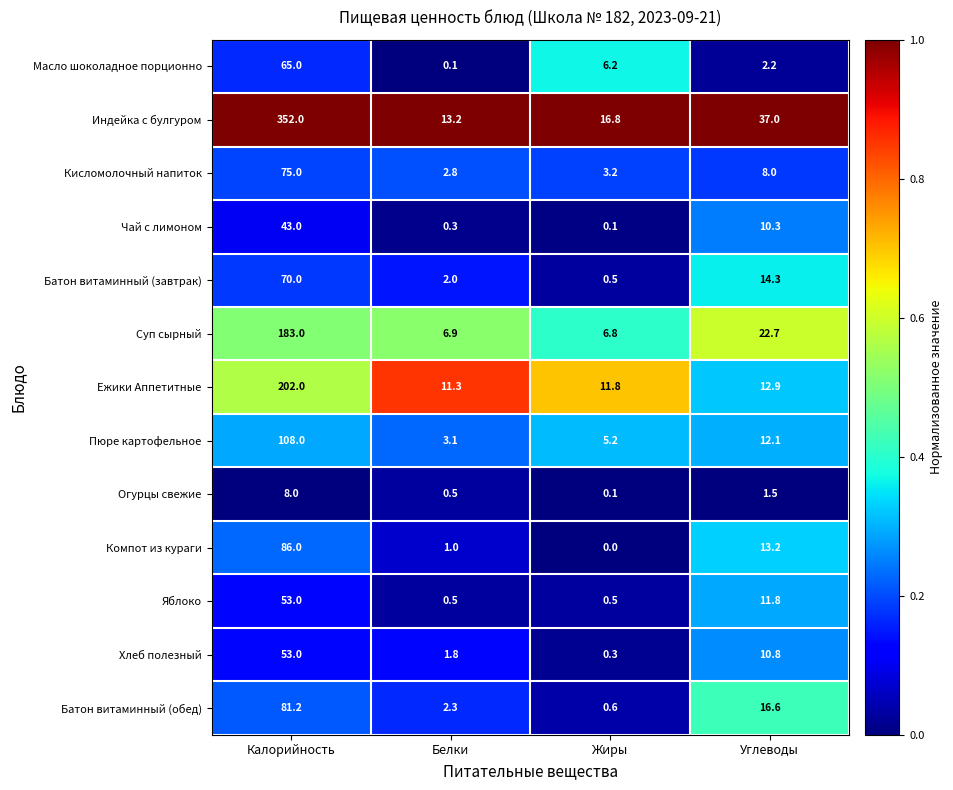

What is the difference between the maximum and minimum values in the Чай с лимоном series?

42.9